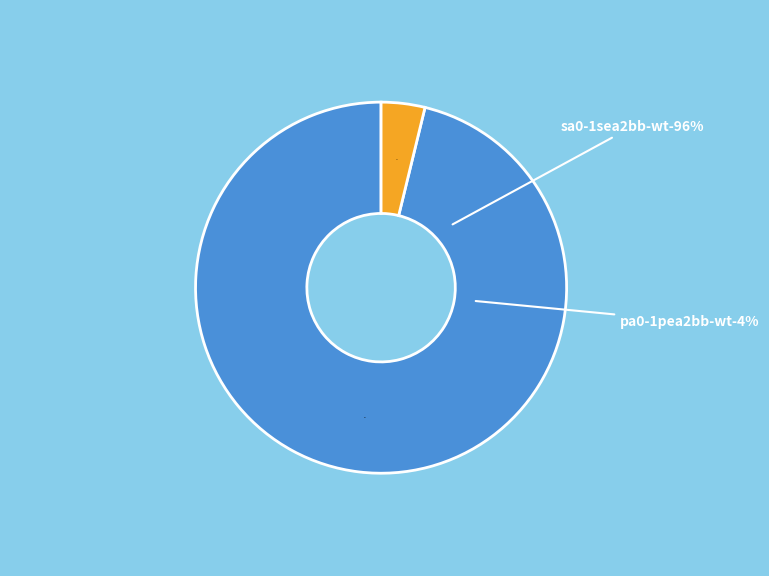

What is the majority slice?

SA0-1SEA2BB-WT